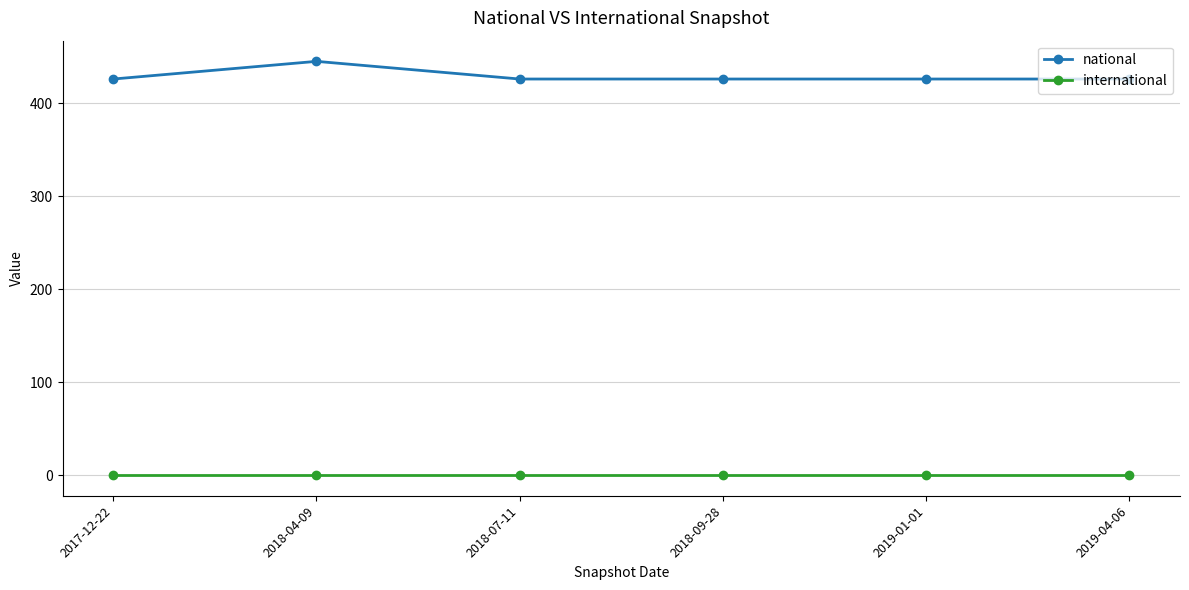

Reading left to right, transcribe all the data shown in this chart.

national: 426	445	426	426	426	426
international: 0	0	0	0	0	0